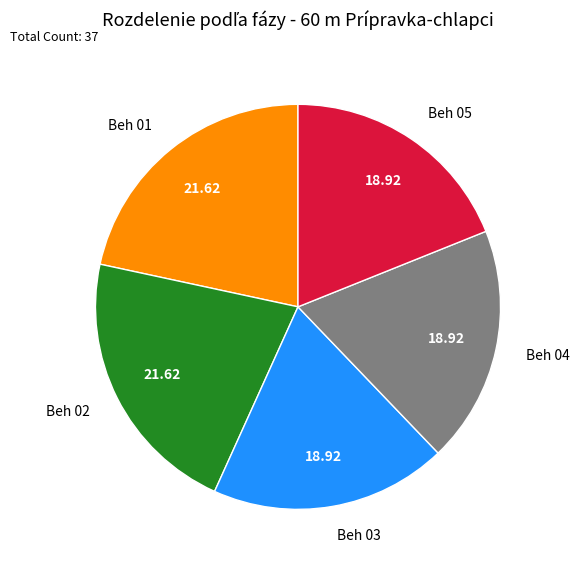

True or false: Beh 03 accounts for 19% of the total.

True